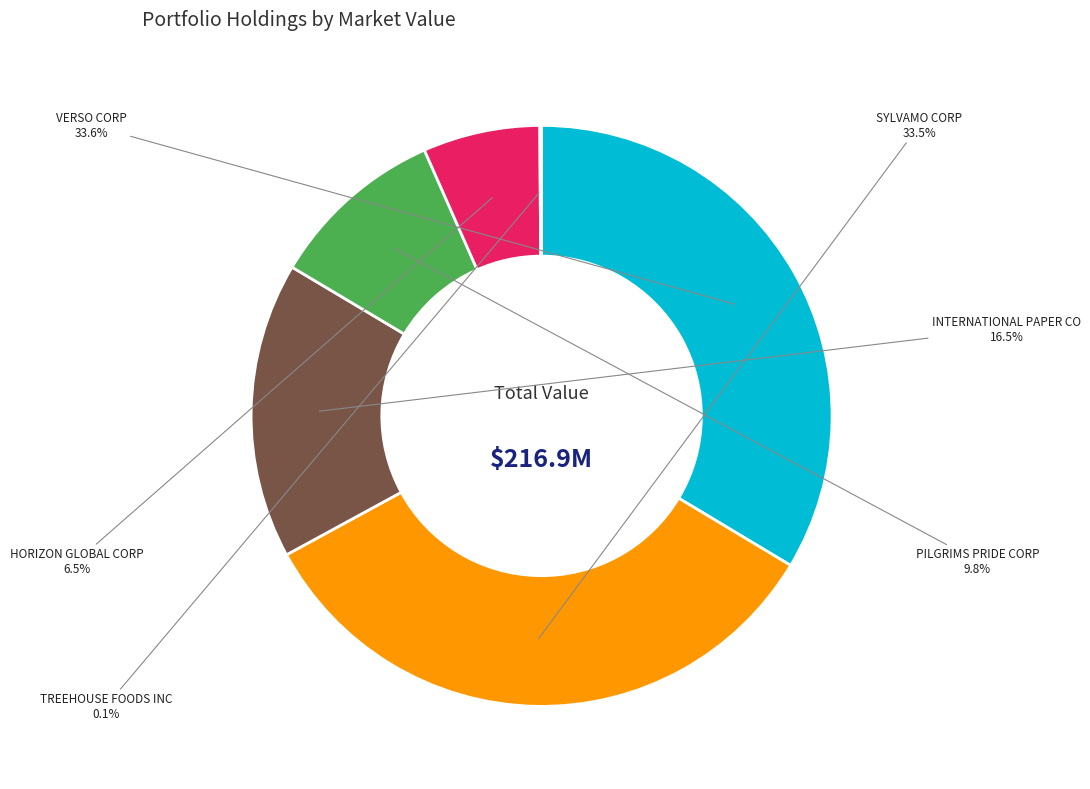

True or false: SYLVAMO CORP accounts for 43% of the total.

False